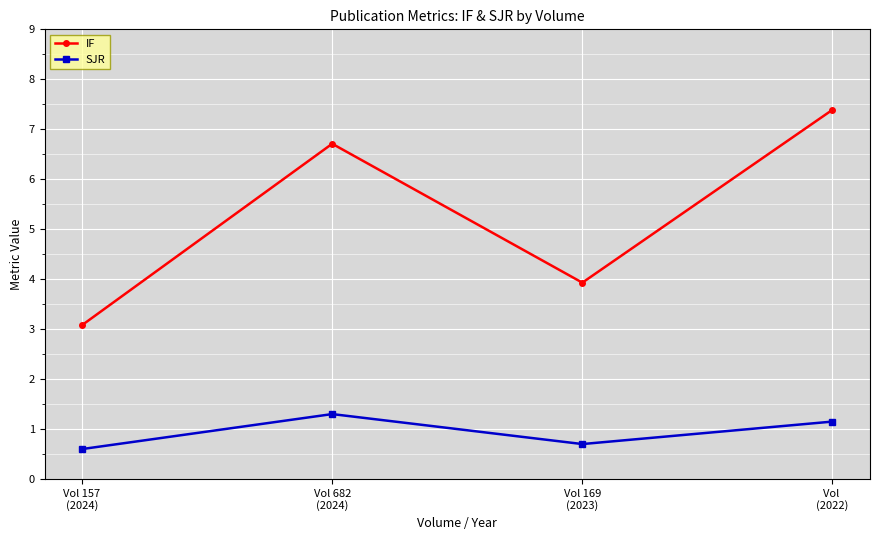

True or false: SJR has more than 2 points higher than both neighbors.

False